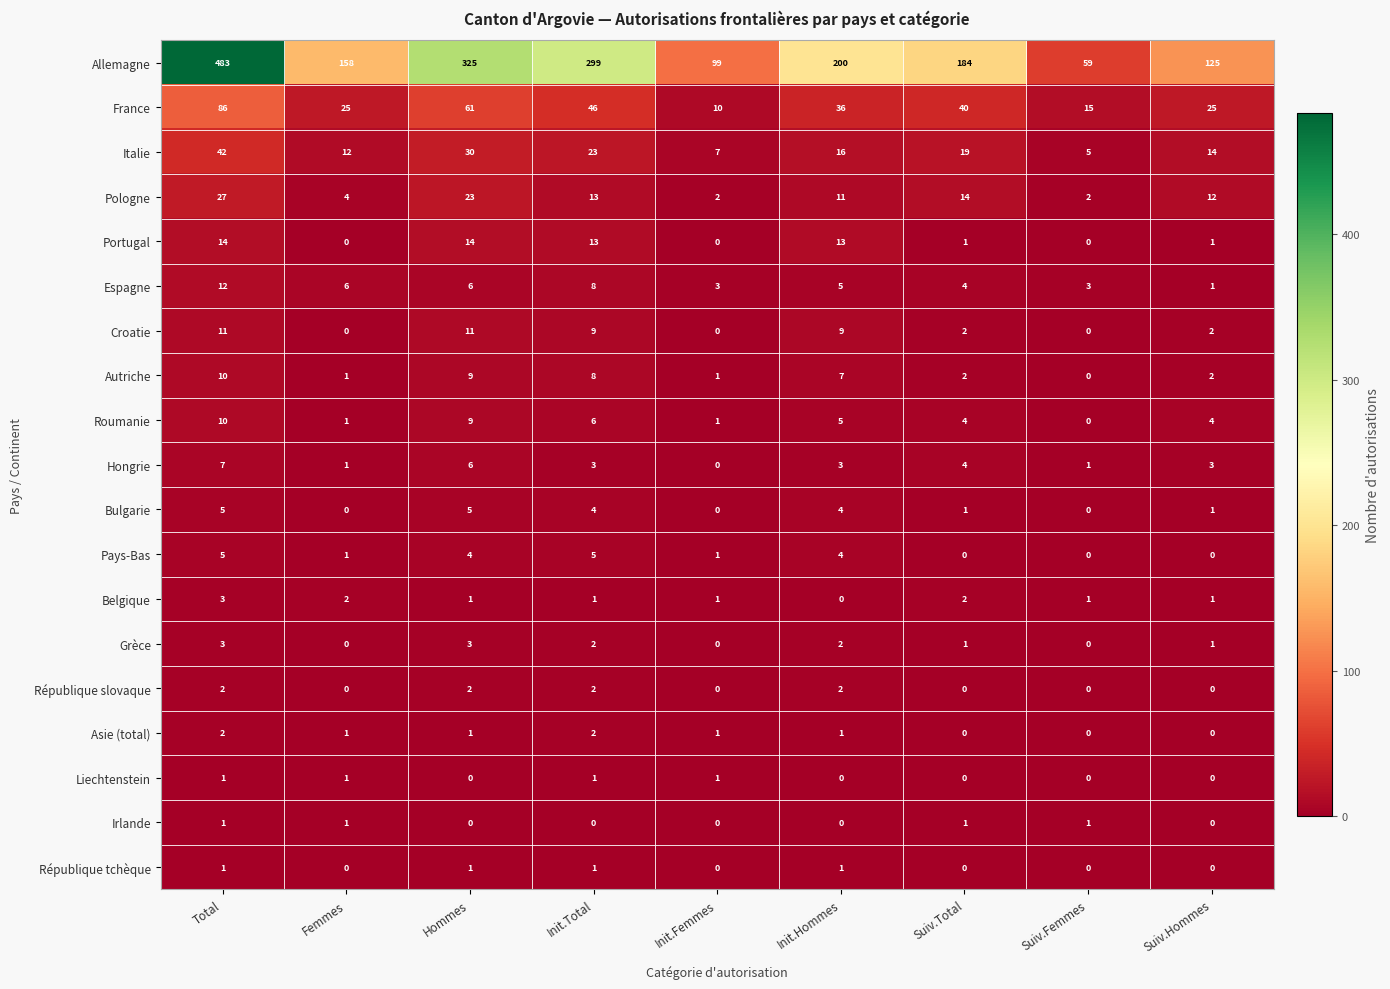

At how many categories does at least one series exceed 95?

8